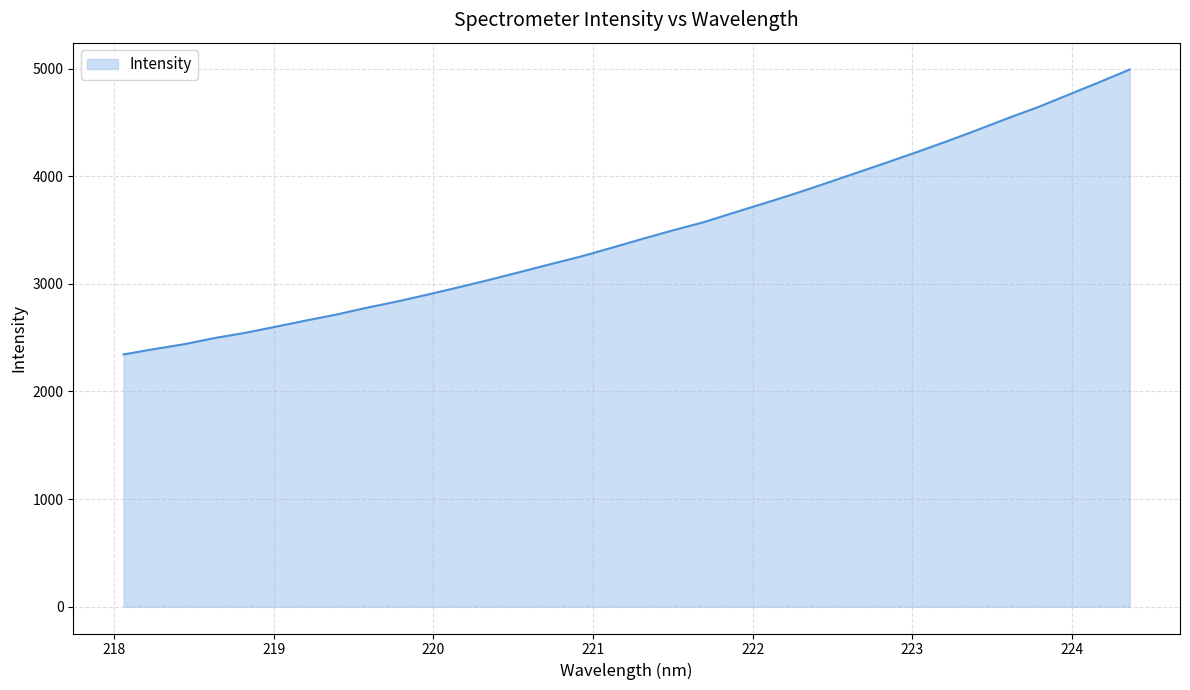

What is the difference between the maximum and minimum values?

2647.2